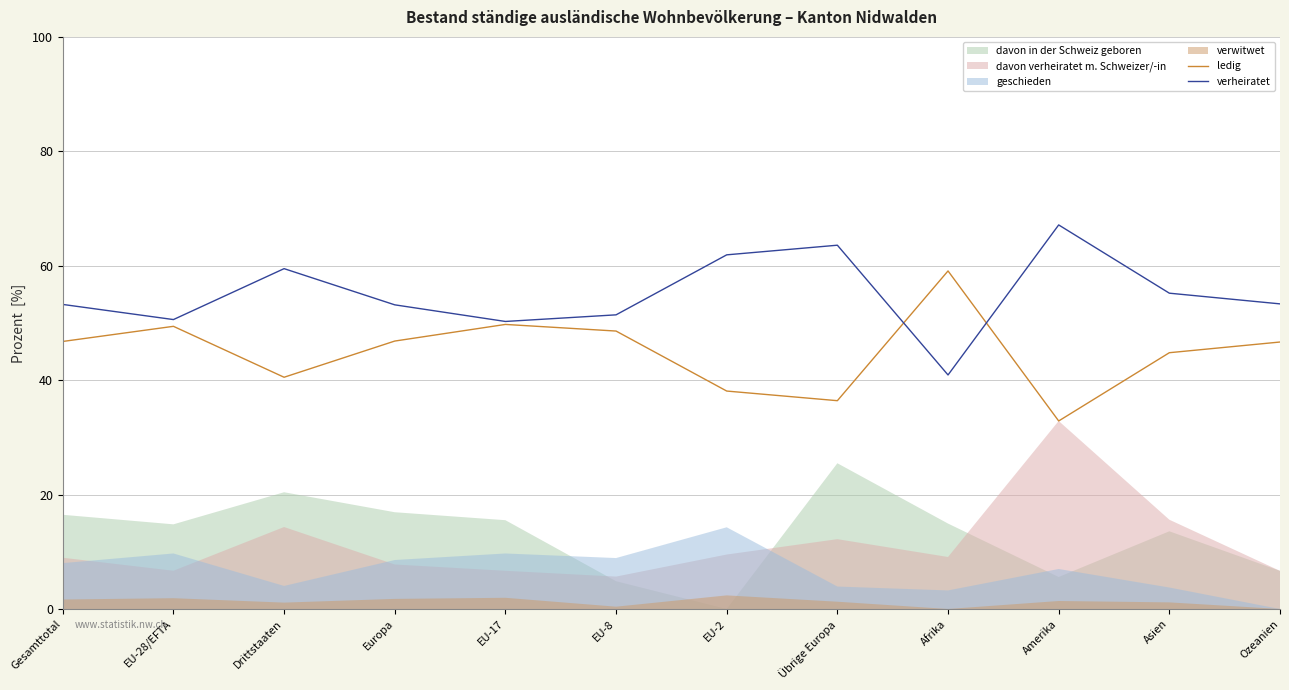

Between which two adjacent categories do verheiratet and ledig first intersect?

Übrige Europa and Afrika